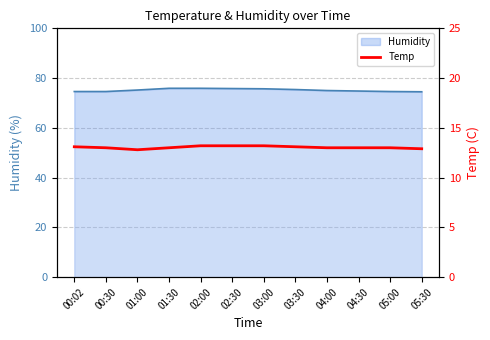

At which category does the chart reach its minimum across all series?

01:00